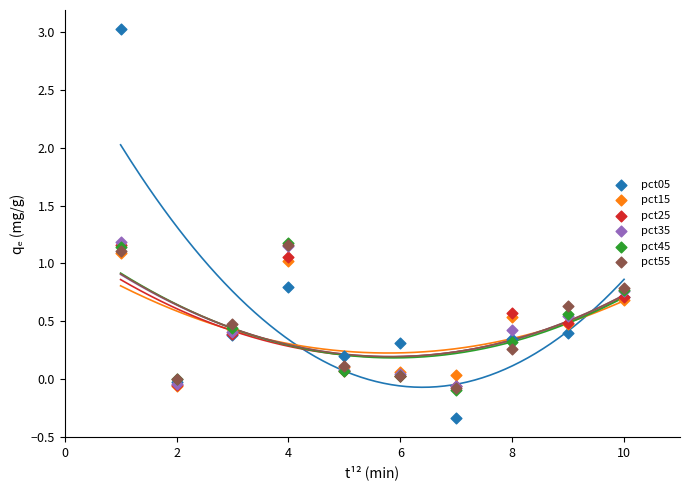

What are all the series names shown in the legend?

pct05, pct15, pct25, pct35, pct45, pct55